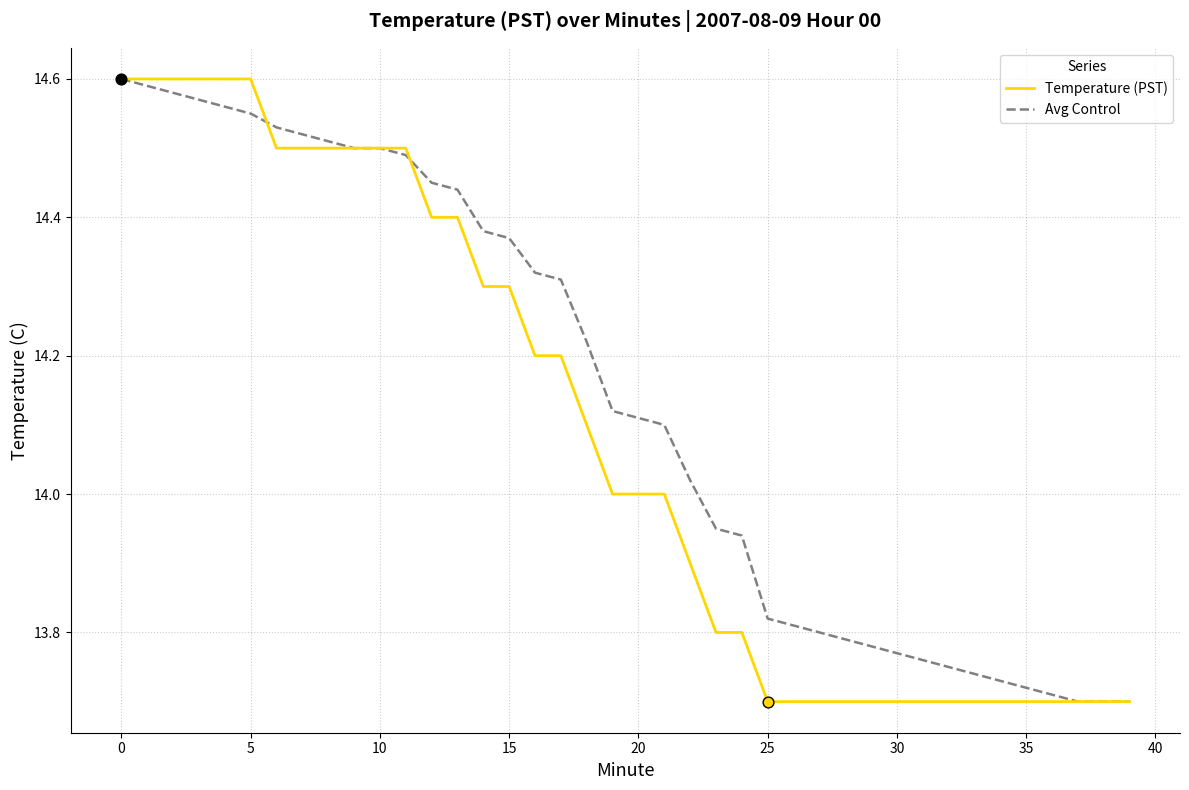

Which series has the largest total across all categories?

Avg Control